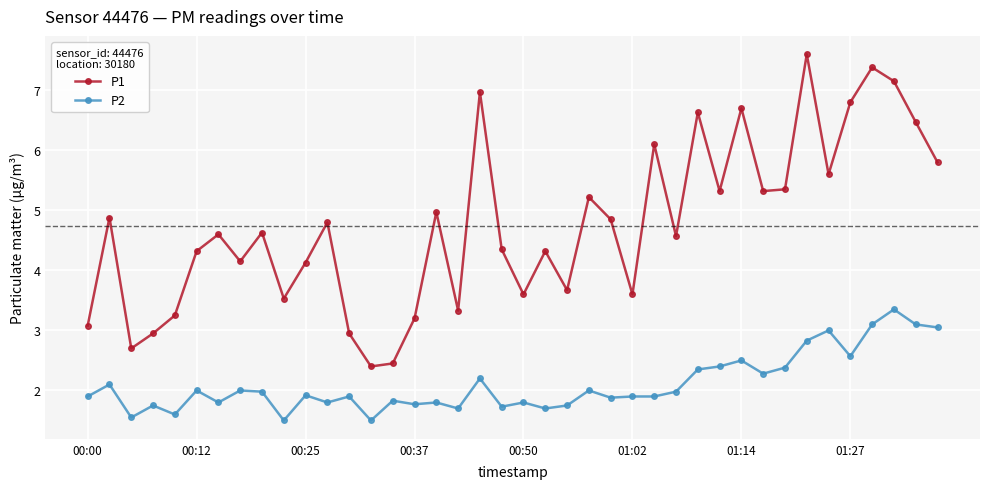

In P1, how many points are lower than both neighbors (excluding endpoints)?

12